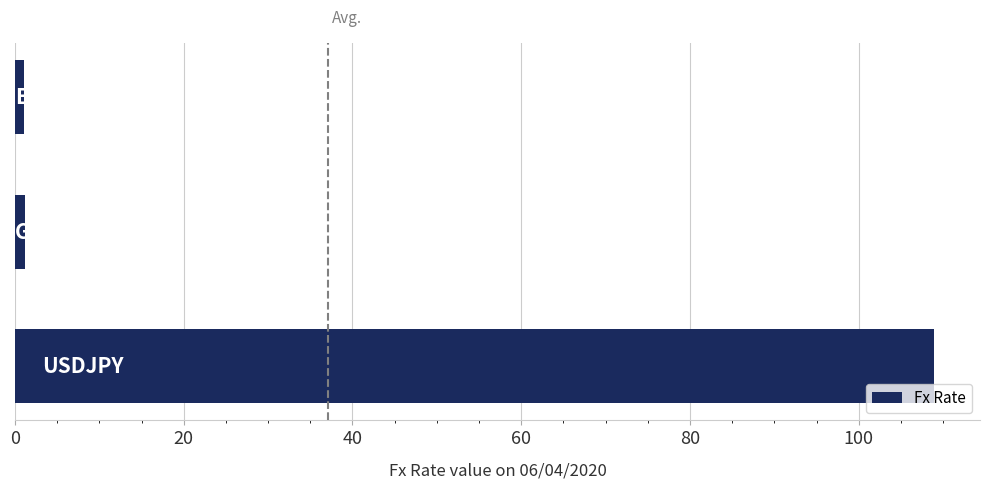

What is the maximum value shown in the chart?

108.9